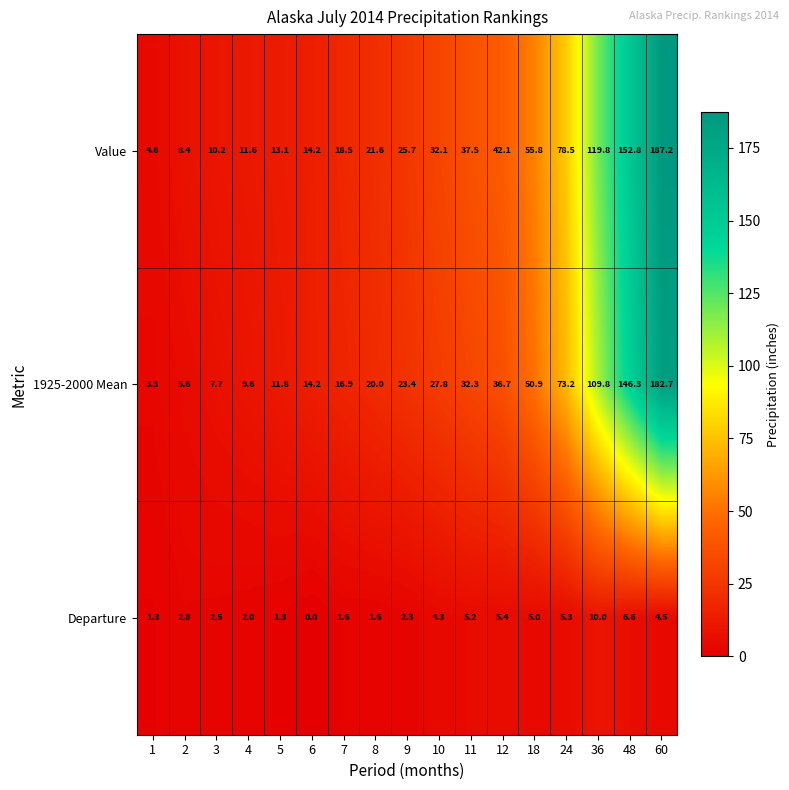

Between 4 and 24, which series saw the biggest shift?

Value